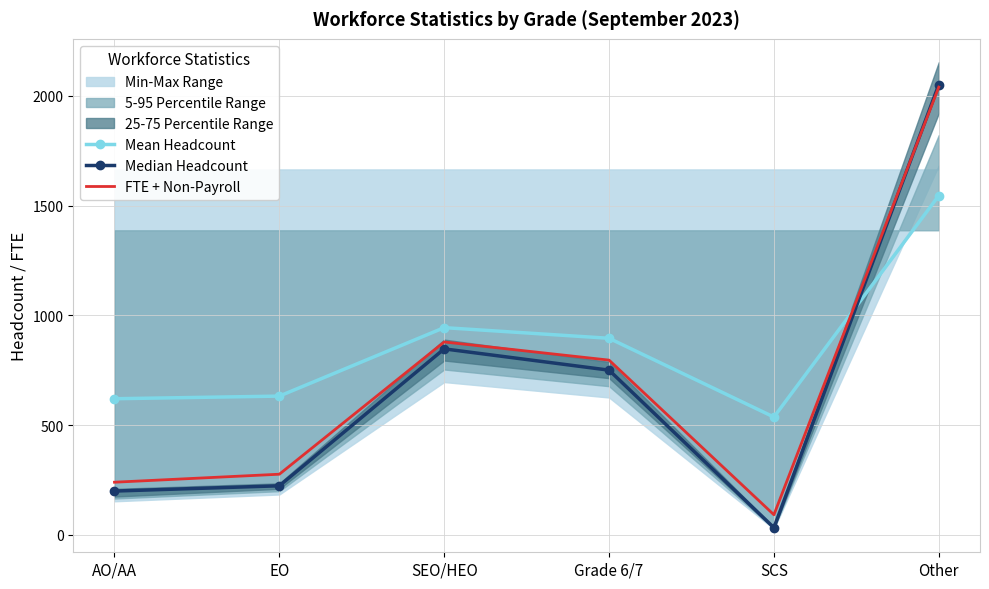

What is the value of the FTE + Non-Payroll point at the 5th from the left?

91.0